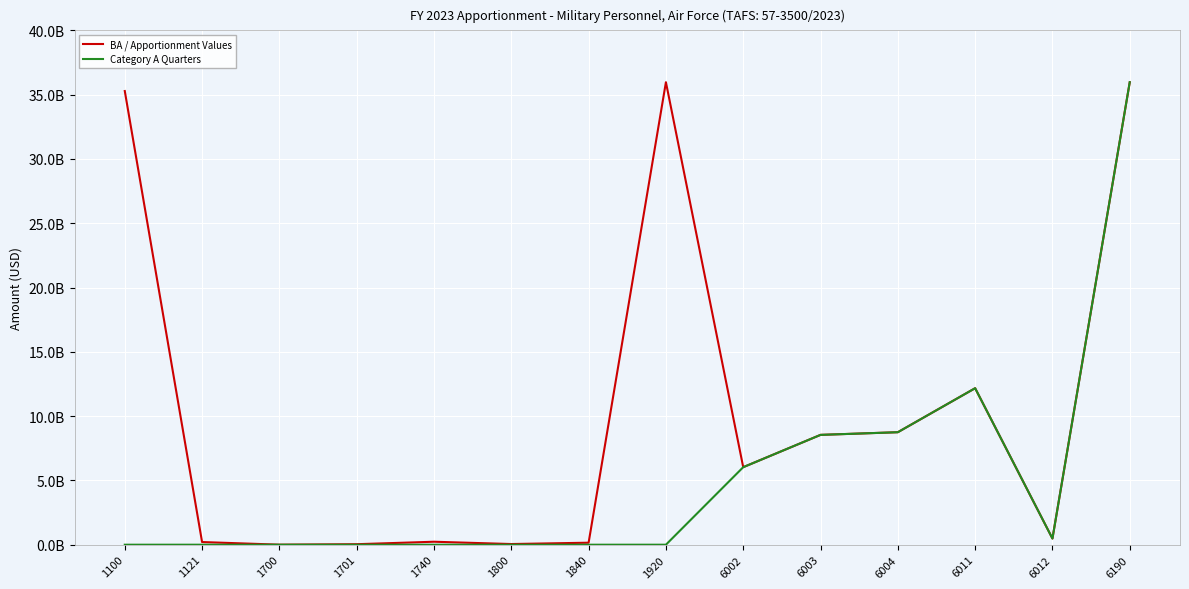

Rank the categories by Category A Quarters value from highest to lowest.

6190, 6011, 6004, 6003, 6002, 6012, 1100, 1121, 1700, 1701, 1740, 1800, 1840, 1920